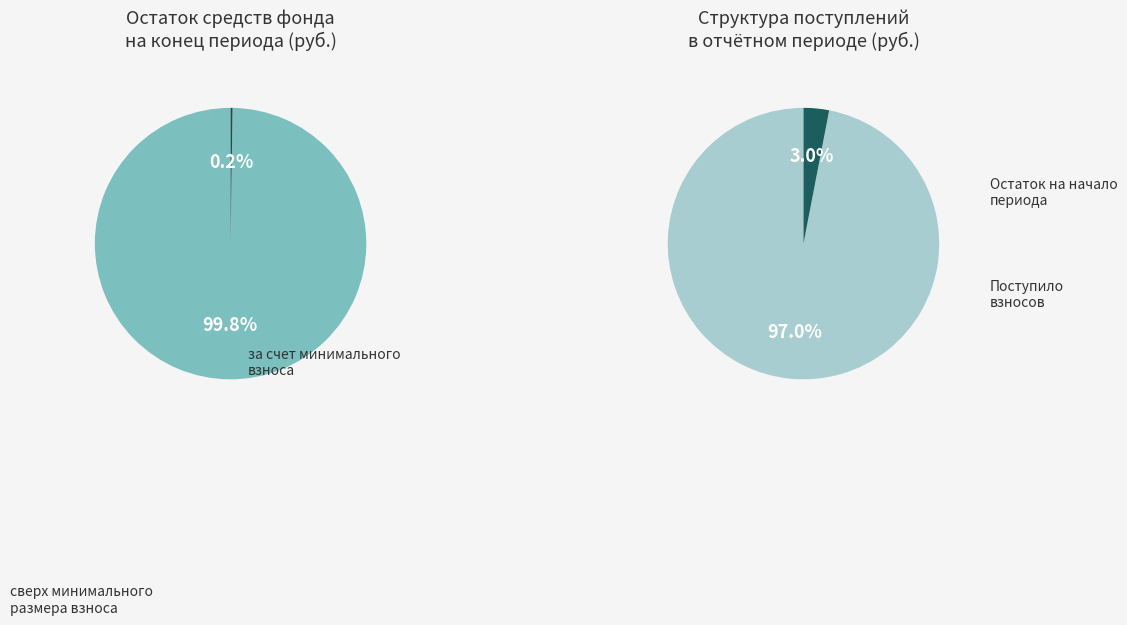

What percentage is the за счет минимального взноса slice, to the nearest percent?

100%